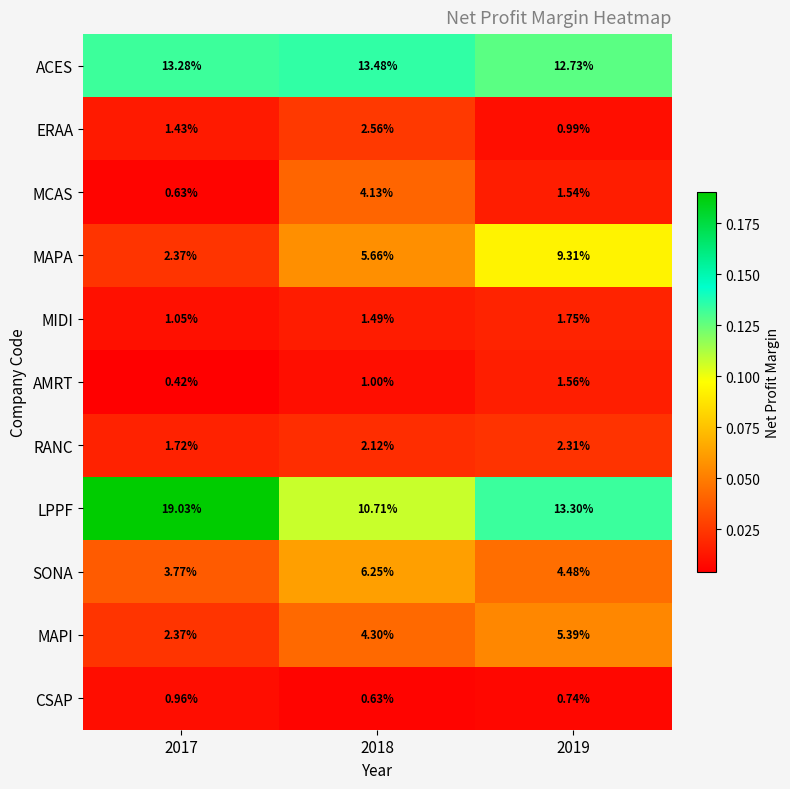

At 2019, list the series in order from smallest to largest.

CSAP, ERAA, MCAS, AMRT, MIDI, RANC, SONA, MAPI, MAPA, ACES, LPPF